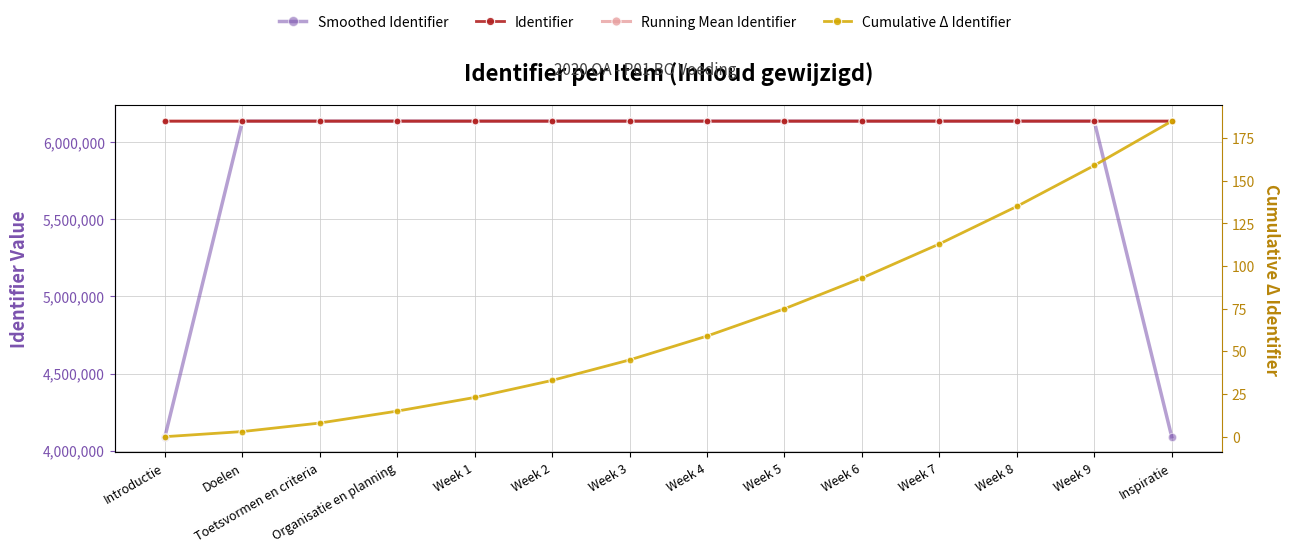

True or false: Running Mean Identifier and Cumulative Δ Identifier cross at least once.

False